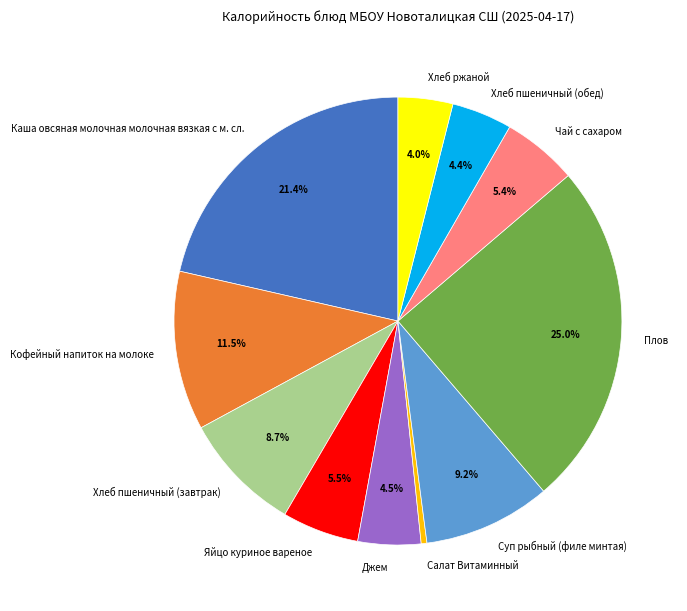

Is the sum of Салат Витаминный and Чай с сахаром greater than half?

No